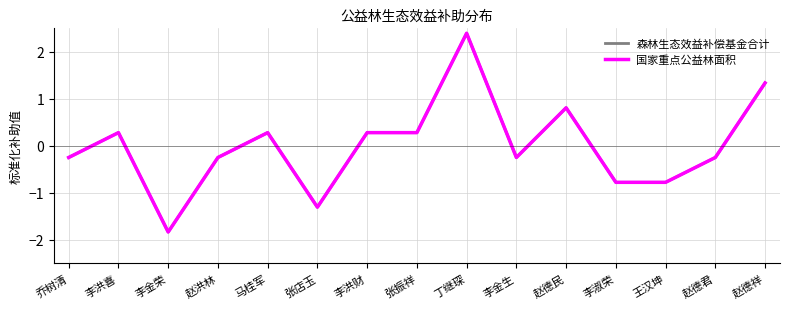

Reading left to right, extract all data points from this chart.

森林生态效益补偿基金合计: 乔树清=-0.2	李洪喜=0.3	李金荣=-1.8	赵洪林=-0.2	马桂军=0.3	张店玉=-1.3	李洪财=0.3	张振祥=0.3	丁继琛=2.4	李金生=-0.2	赵德民=0.8	李淑荣=-0.8	王汉坤=-0.8	赵德君=-0.2	赵德祥=1.3
国家重点公益林面积: 乔树清=-0.2	李洪喜=0.3	李金荣=-1.8	赵洪林=-0.2	马桂军=0.3	张店玉=-1.3	李洪财=0.3	张振祥=0.3	丁继琛=2.4	李金生=-0.2	赵德民=0.8	李淑荣=-0.8	王汉坤=-0.8	赵德君=-0.2	赵德祥=1.3